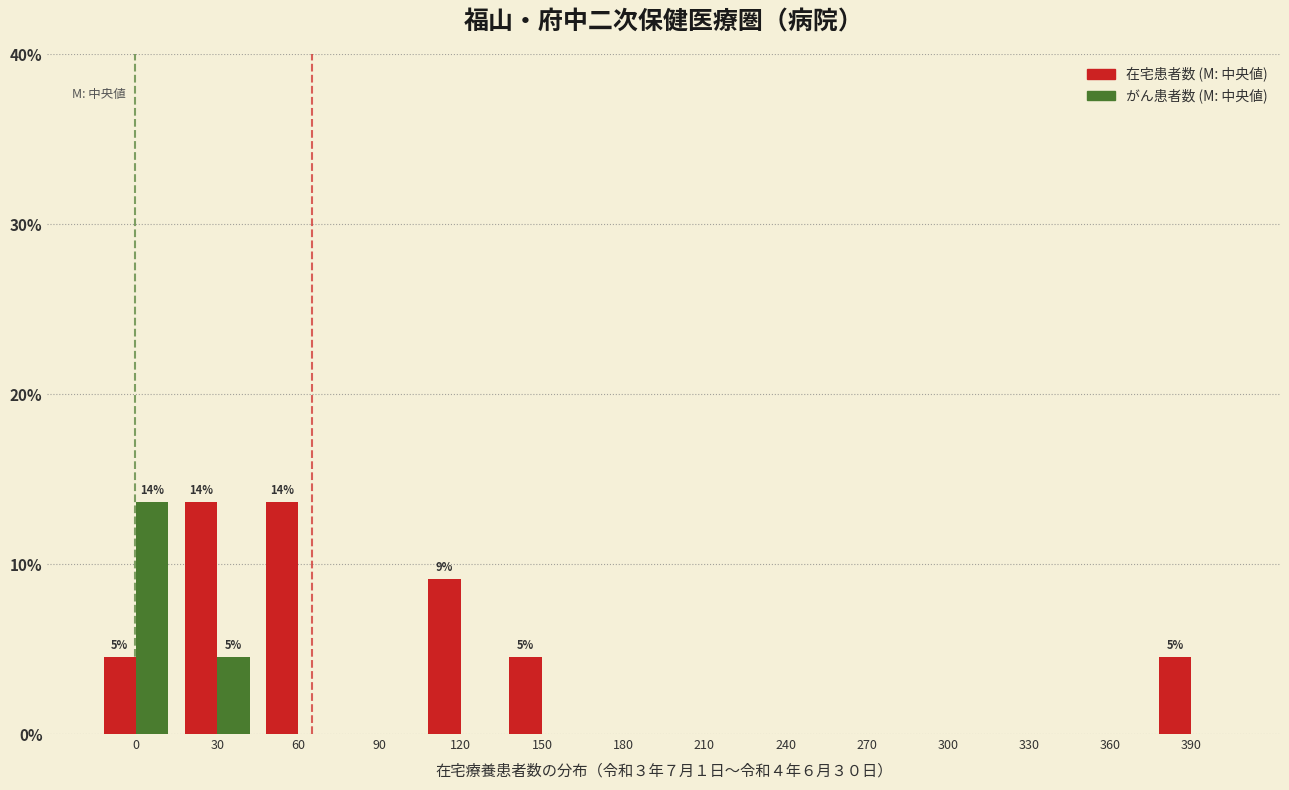

Reading left to right, transcribe all the data shown in this chart.

在宅患者数: 0=4.5	30=13.6	60=13.6	90=0.0	120=9.1	150=4.5	180=0.0	210=0.0	240=0.0	270=0.0	300=0.0	330=0.0	360=0.0	390=4.5
がん患者数: 0=13.6	30=4.5	60=0.0	90=0.0	120=0.0	150=0.0	180=0.0	210=0.0	240=0.0	270=0.0	300=0.0	330=0.0	360=0.0	390=0.0